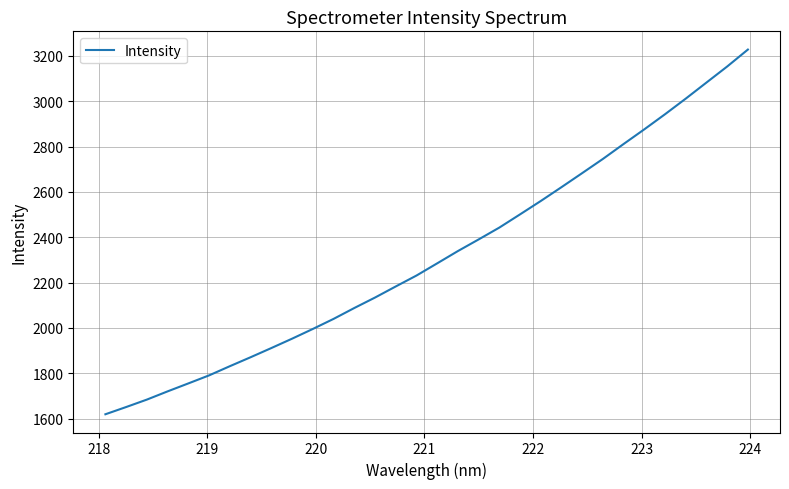

Does the chart display data point markers on the line(s)?

No